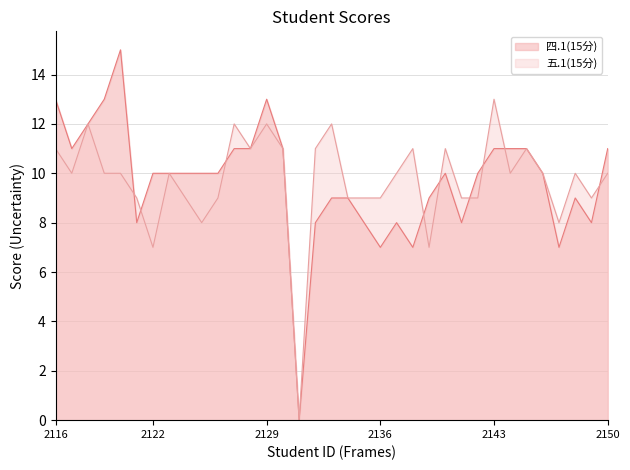

Is the value of 四.1(15分) at 2022162118 greater than the value of 五.1(15分) at 2022162146?

Yes